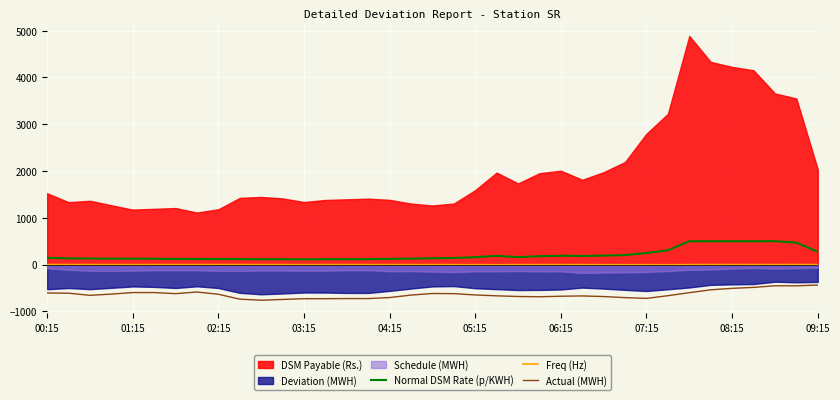

True or false: Normal DSM Rate (p/KWH) and Actual (MWH) intersect in this chart.

False